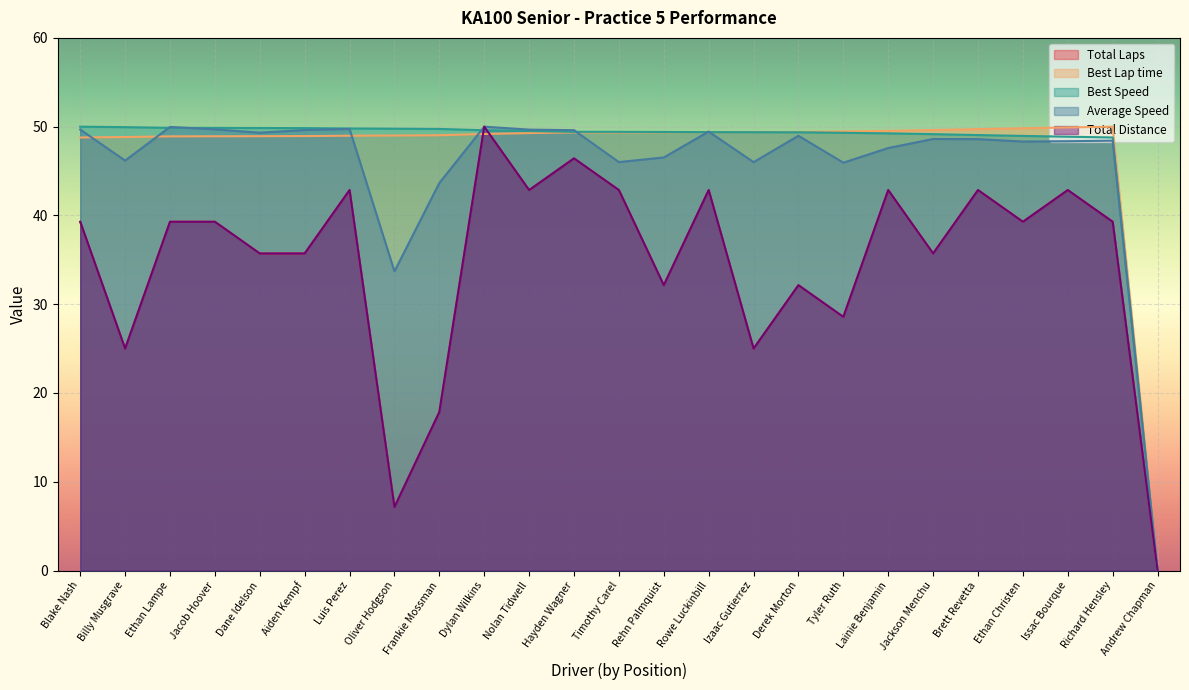

What is the maximum value for Average Speed?

50.0